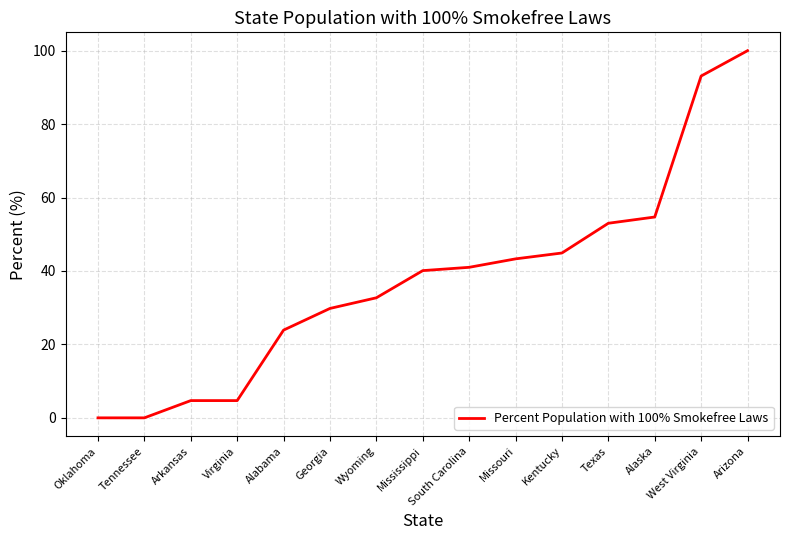

Which label corresponds to the largest value in the chart?

Arizona